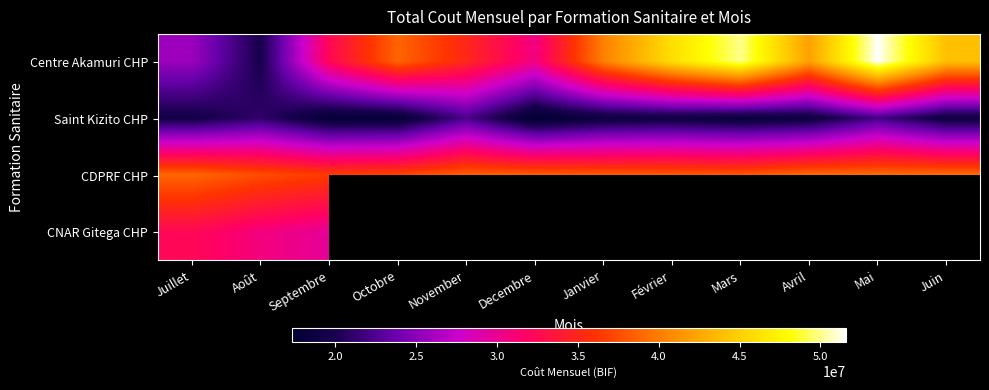

What is the maximum value for CDPRF CHP?

39143800.0